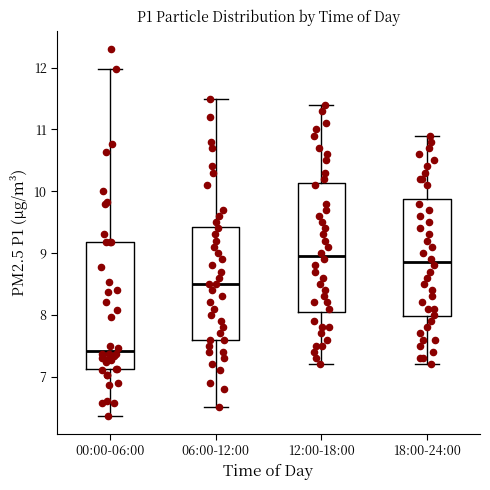

Which box's median line is the lowest?

00:00-06:00